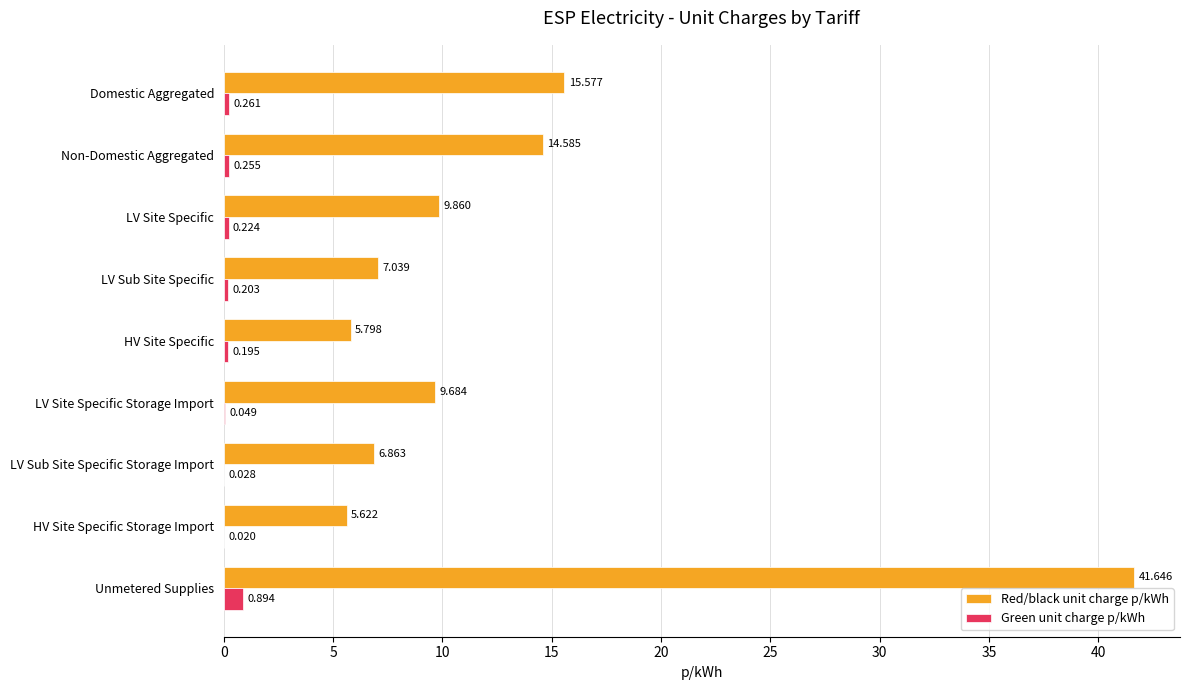

At which category is the sum across all series the highest?

Unmetered Supplies